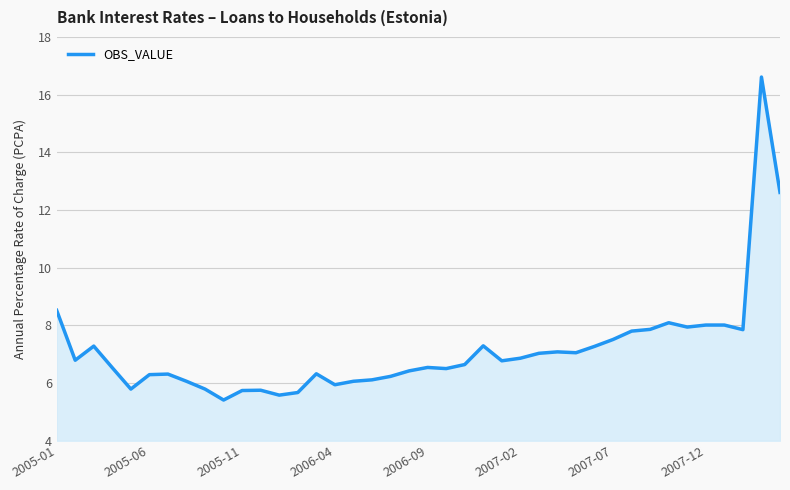

What is the difference between the maximum and minimum values?

11.2